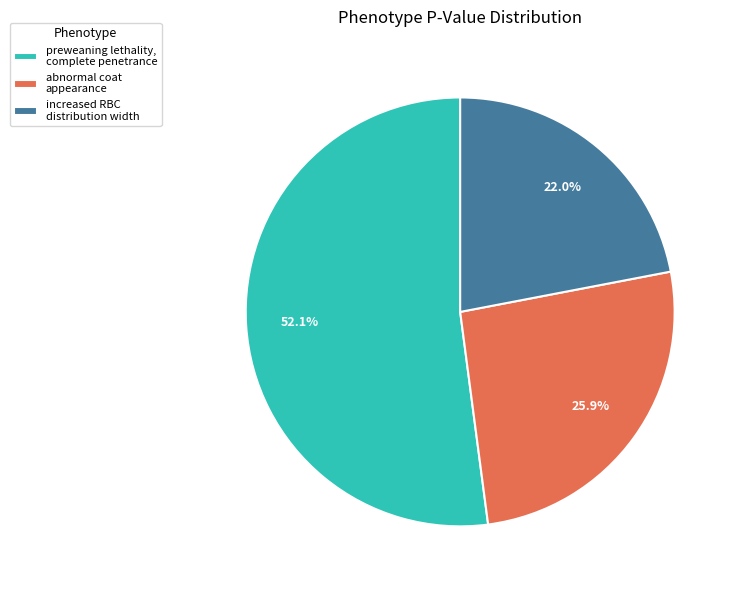

Does any single category account for the majority?

Yes